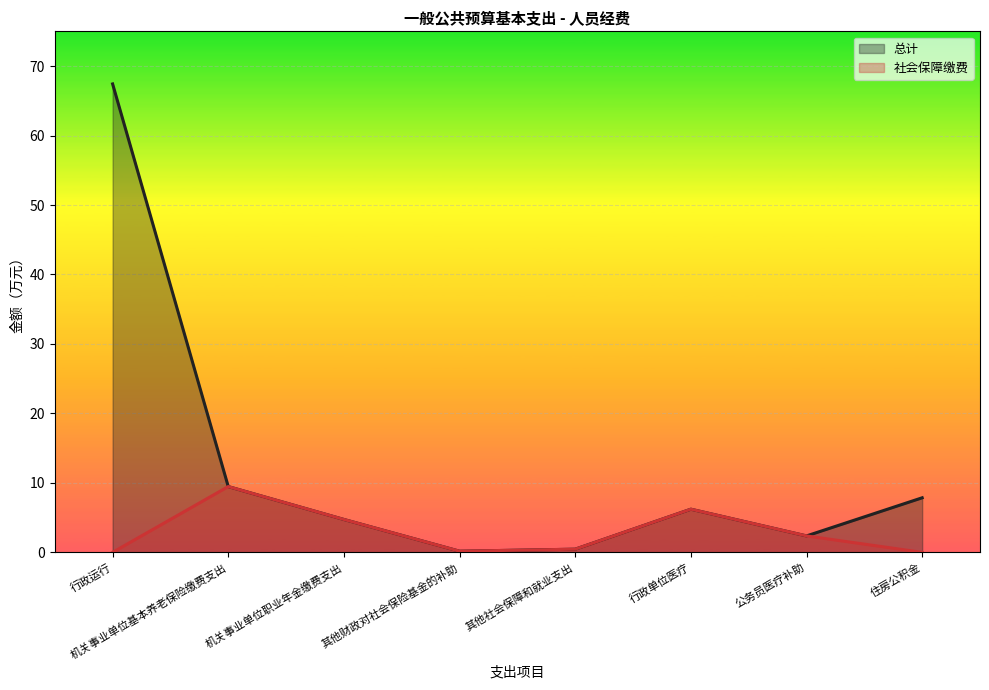

Where is the first local maximum for 社会保障缴费?

机关事业单位基本养老保险缴费支出